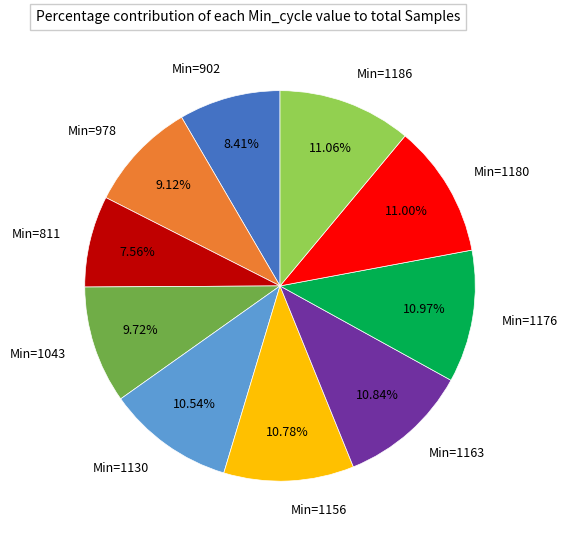

Approximately how many times larger is the value at Min=1163 compared to Min=1186?

1.0